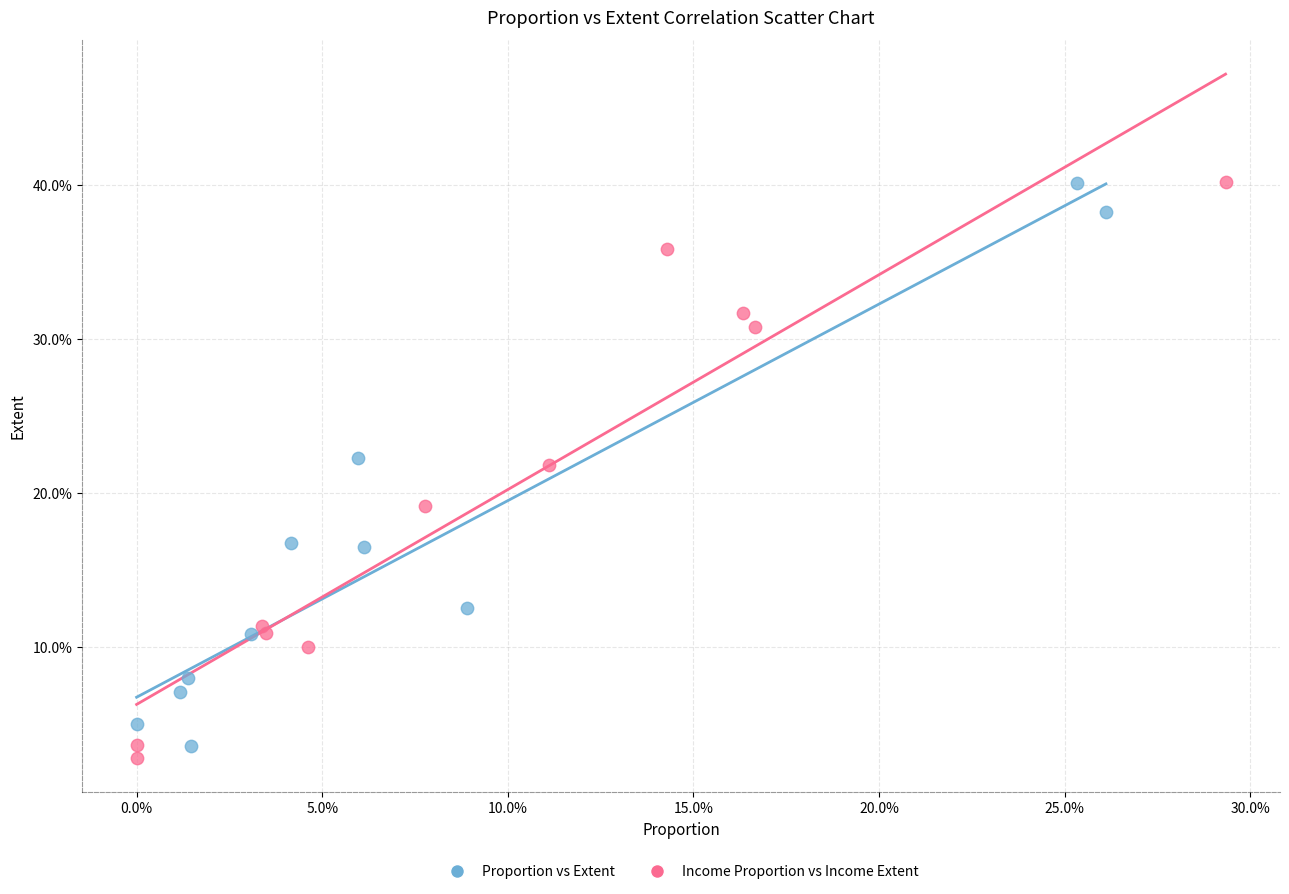

Which series reaches the minimum Y coordinate?

Income Proportion vs Income Extent